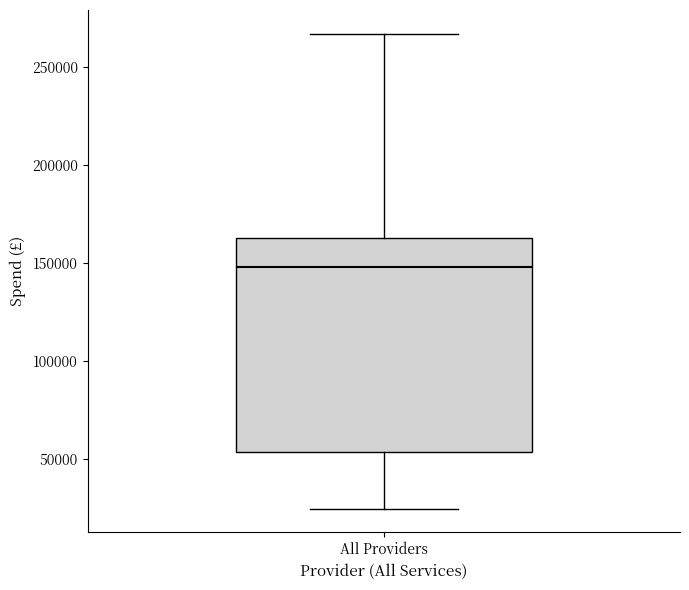

Transcribe this box plot: give where the median line is, the range the box spans, and where the two whiskers end, as read against the y-axis. The values are not printed on the chart, so give them approximately, as read against the axis.

median 150000, box 55000 to 165000, whiskers 25000 to 265000